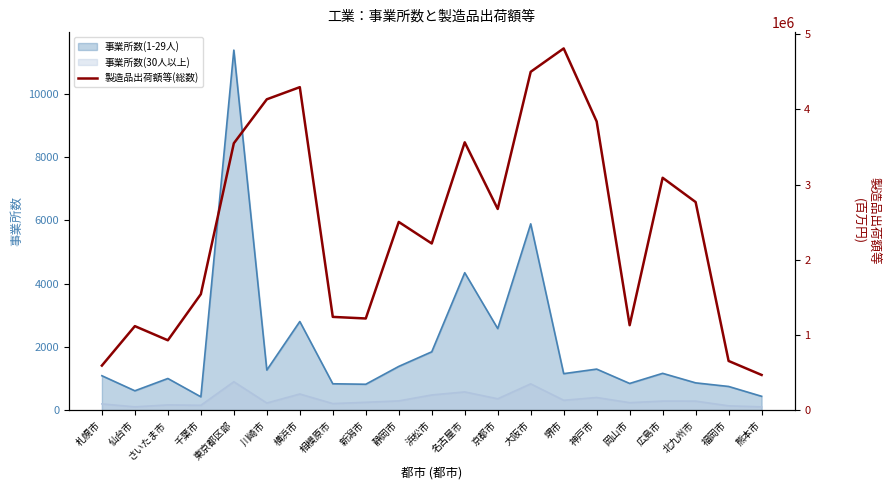

What value does the data have at 千葉市, to the nearest 10?

1543020